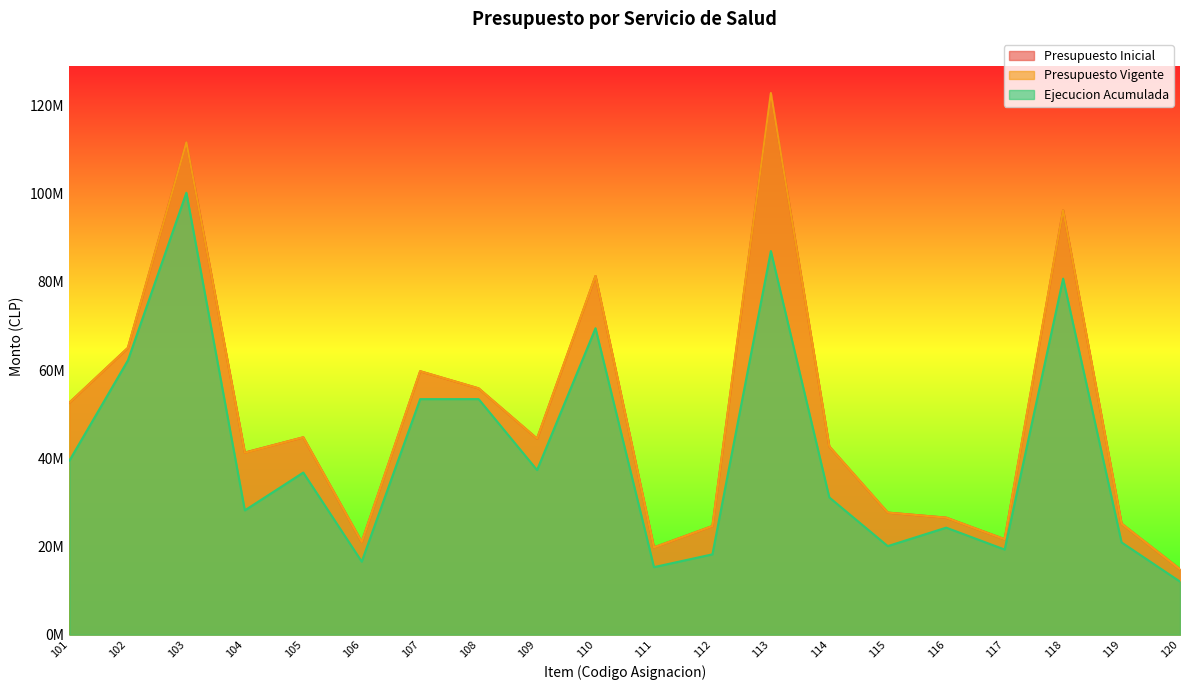

True or false: Presupuesto Vigente has a value of 98278563 at 107.

False